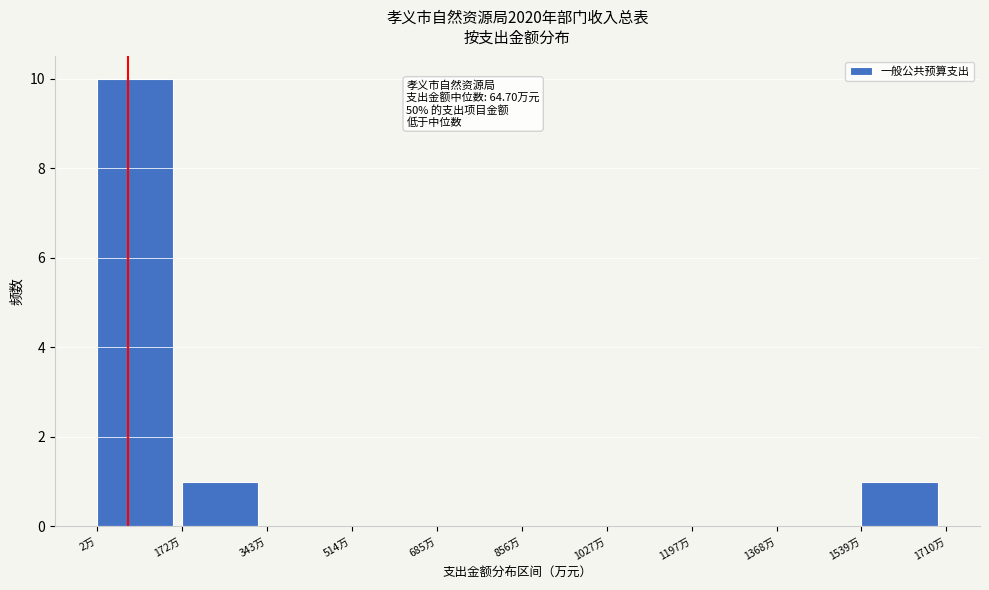

Which range on the x-axis has the tallest bar?

0 to 180